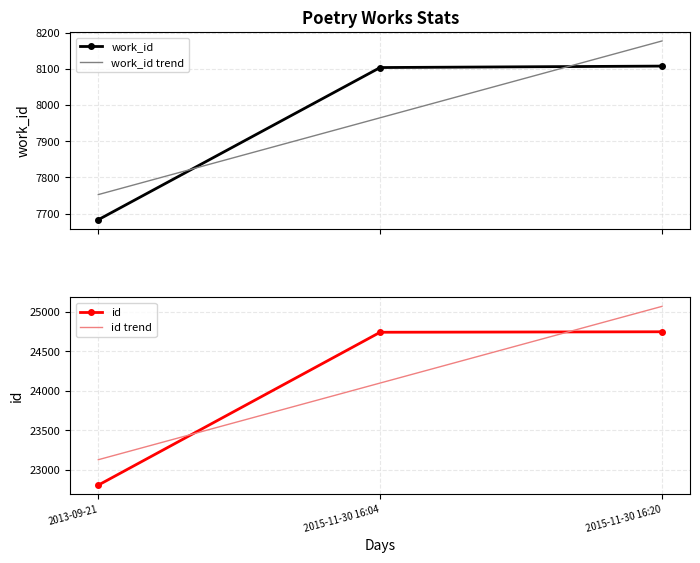

At which category does the chart reach its peak across all series?

2015-11-30 16:20